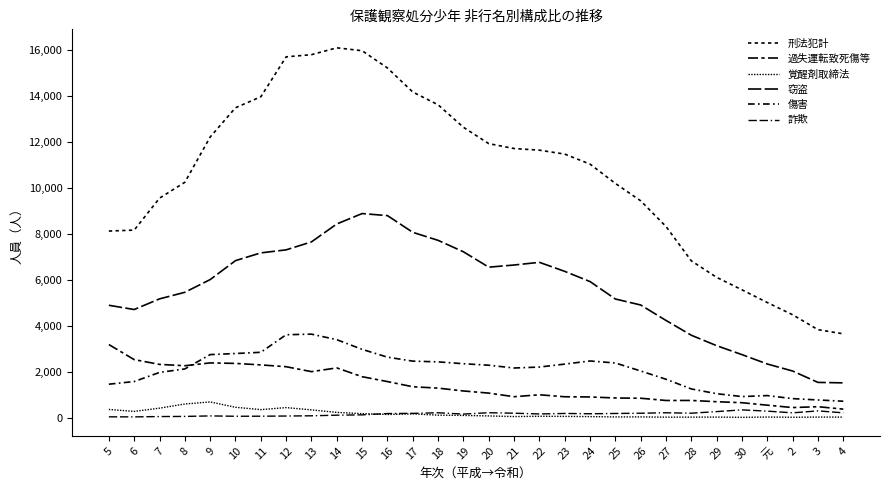

What is the average value of the 傷害 series?

2100